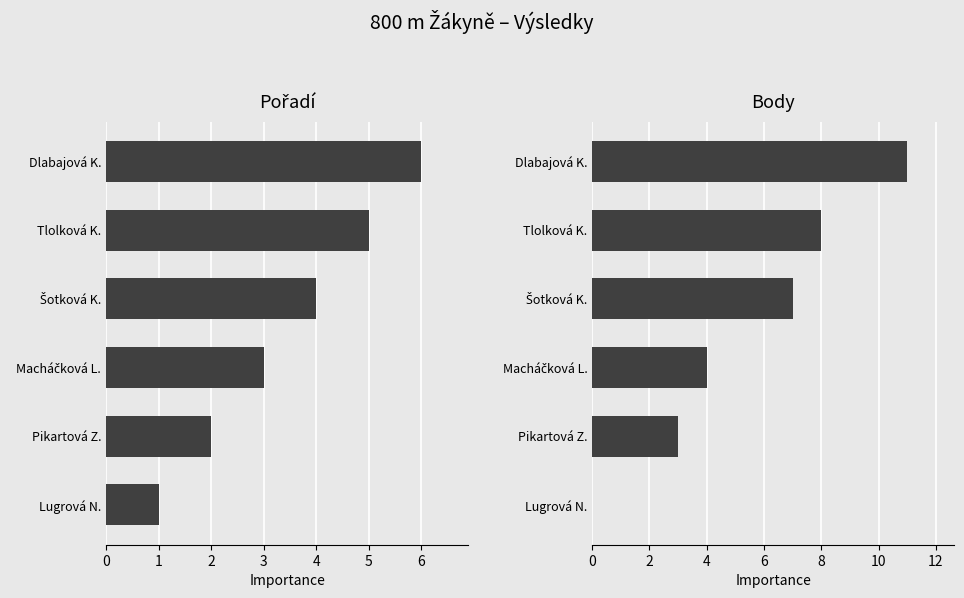

What is the difference between the Pořadí (inv.) values at Tlolková K. and Pikartová Z.?

3